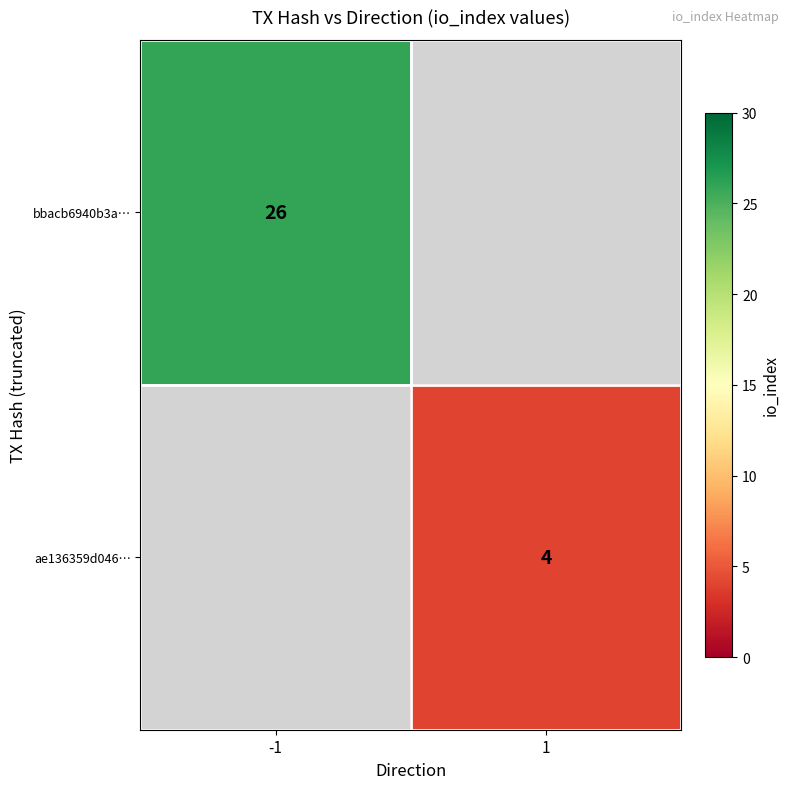

At which category does the chart reach its minimum across all series?

1